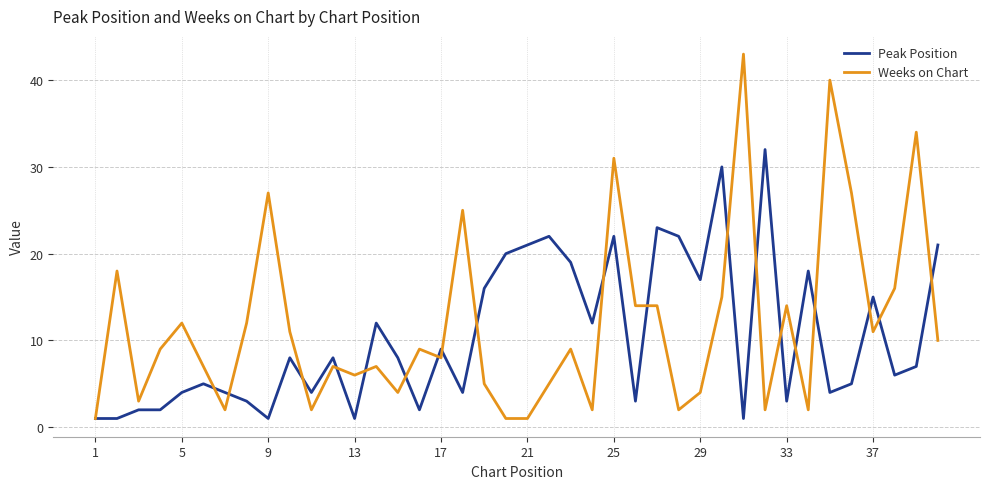

List the series in order of their peak value, highest first.

Weeks on Chart, Peak Position